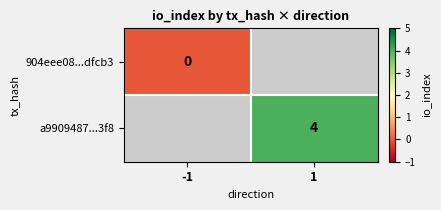

Which has a higher value, 1 or -1?

-1